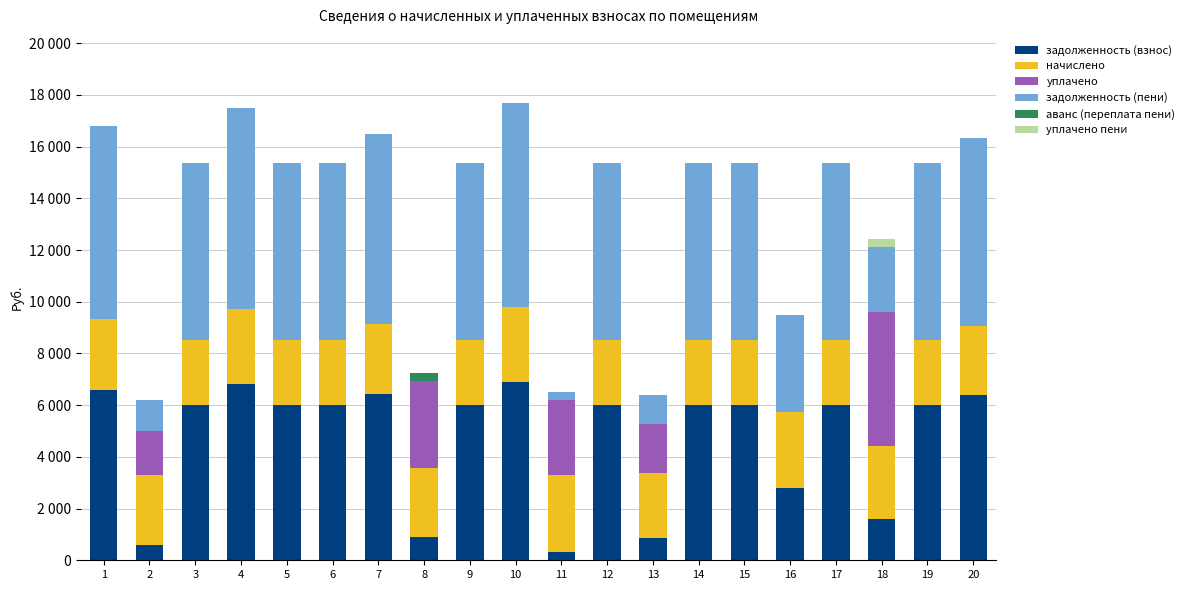

Rank the categories by задолженность (пени) value from lowest to highest.

8, 11, 13, 2, 18, 16, 3, 5, 6, 9, 12, 14, 15, 17, 19, 20, 7, 1, 4, 10